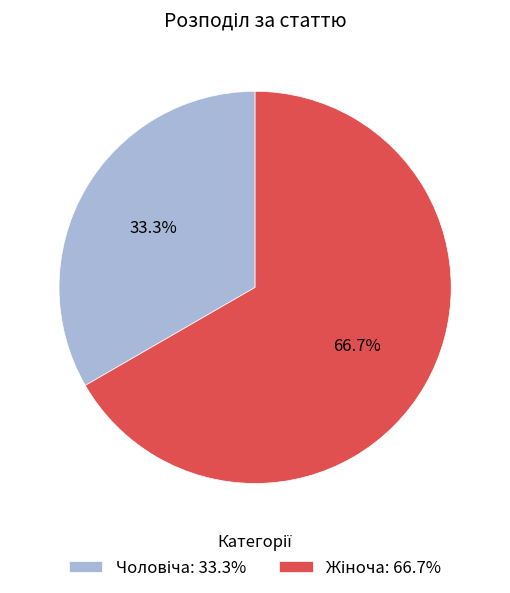

Does any single category account for the majority?

Yes